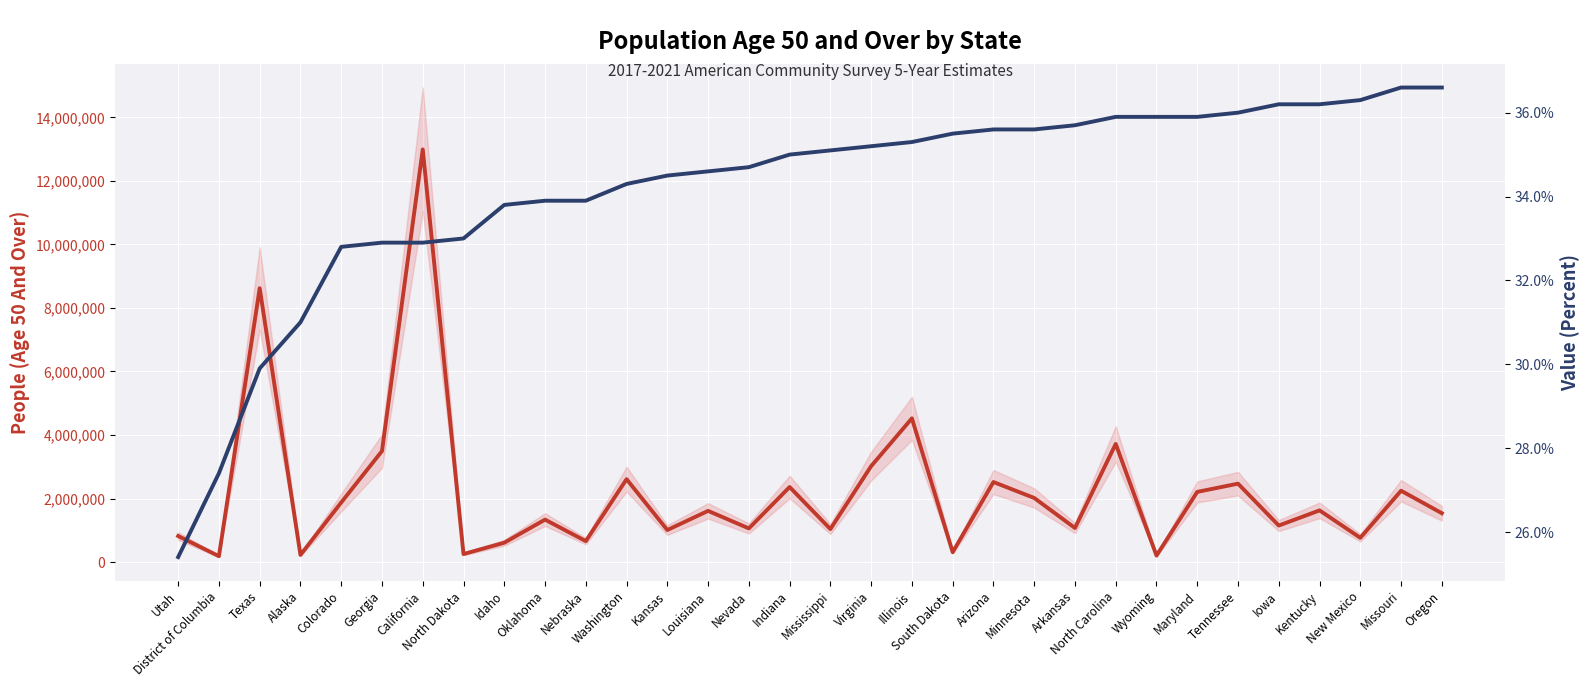

Which series has the largest total across all categories?

People (Age 50 And Over)